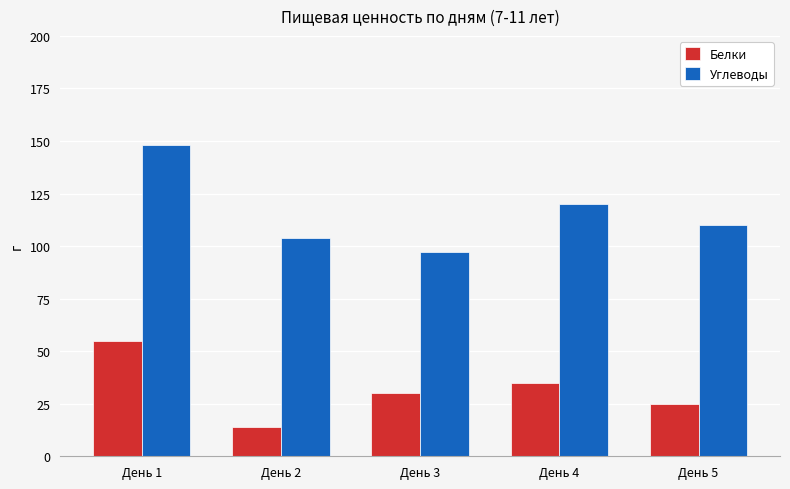

Reading left to right, what are all the values shown in this chart?

Белки: День 1=55	День 2=14	День 3=30	День 4=35	День 5=25
Углеводы: День 1=148	День 2=104	День 3=97	День 4=120	День 5=110